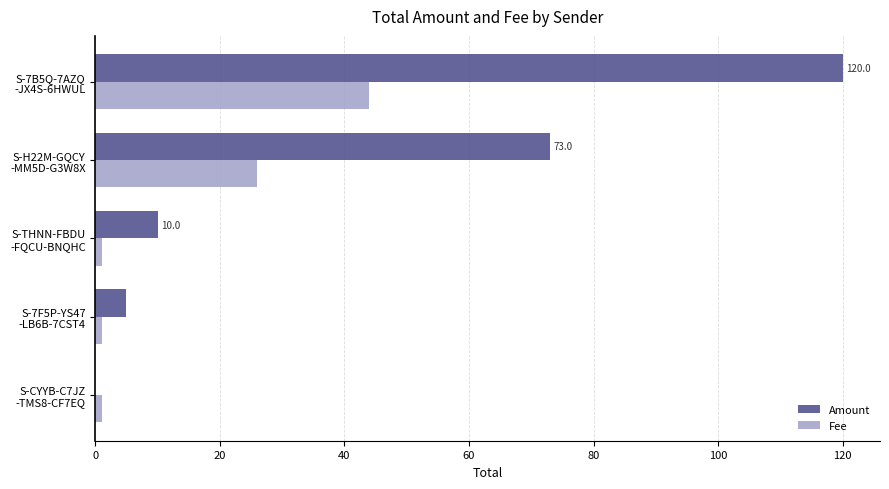

What is the maximum value shown in the chart?

120